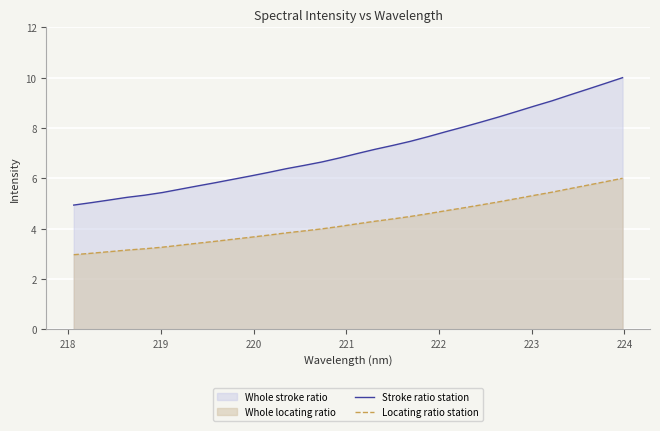

Count the number of categories in the chart.

32